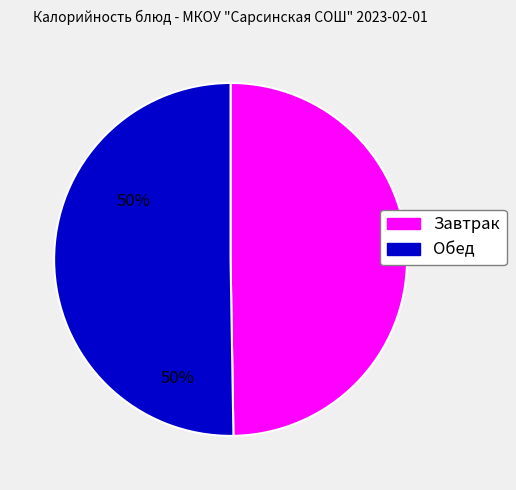

Which category has the biggest portion of the pie?

Обед